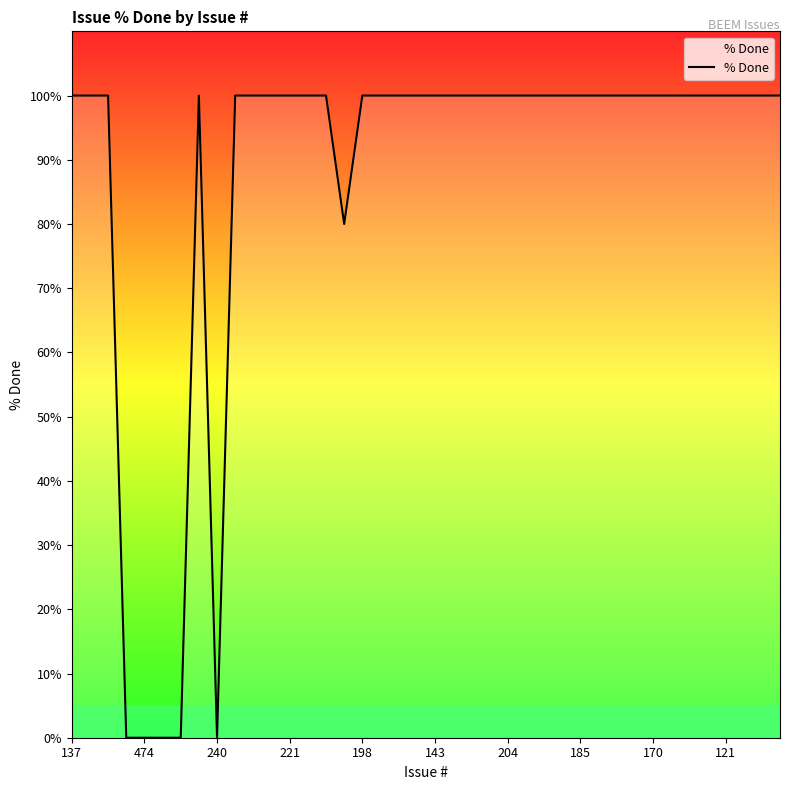

What is the maximum value shown in the chart?

100